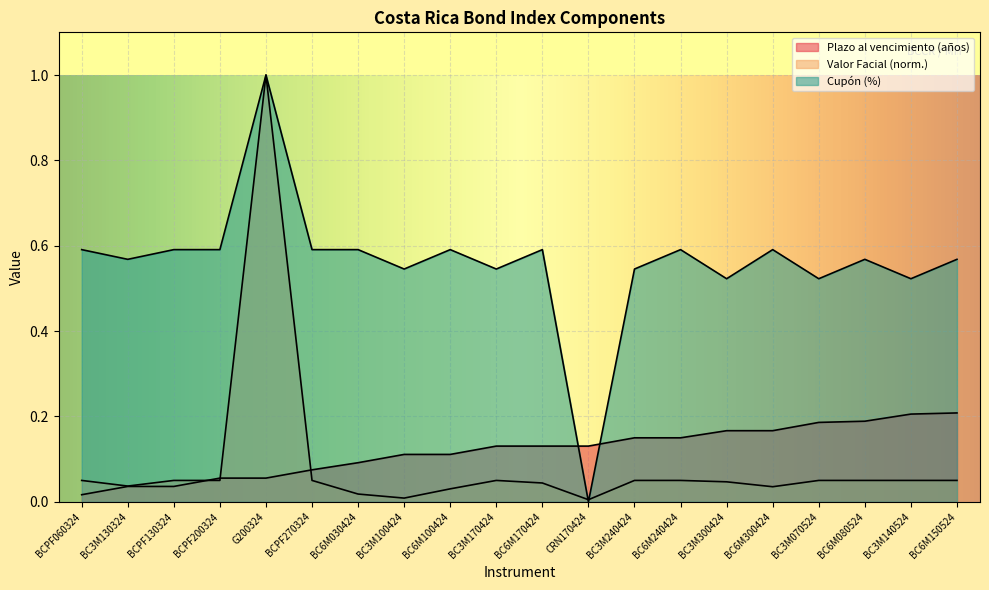

What is the sum of all Cupón (%) values?

11.2